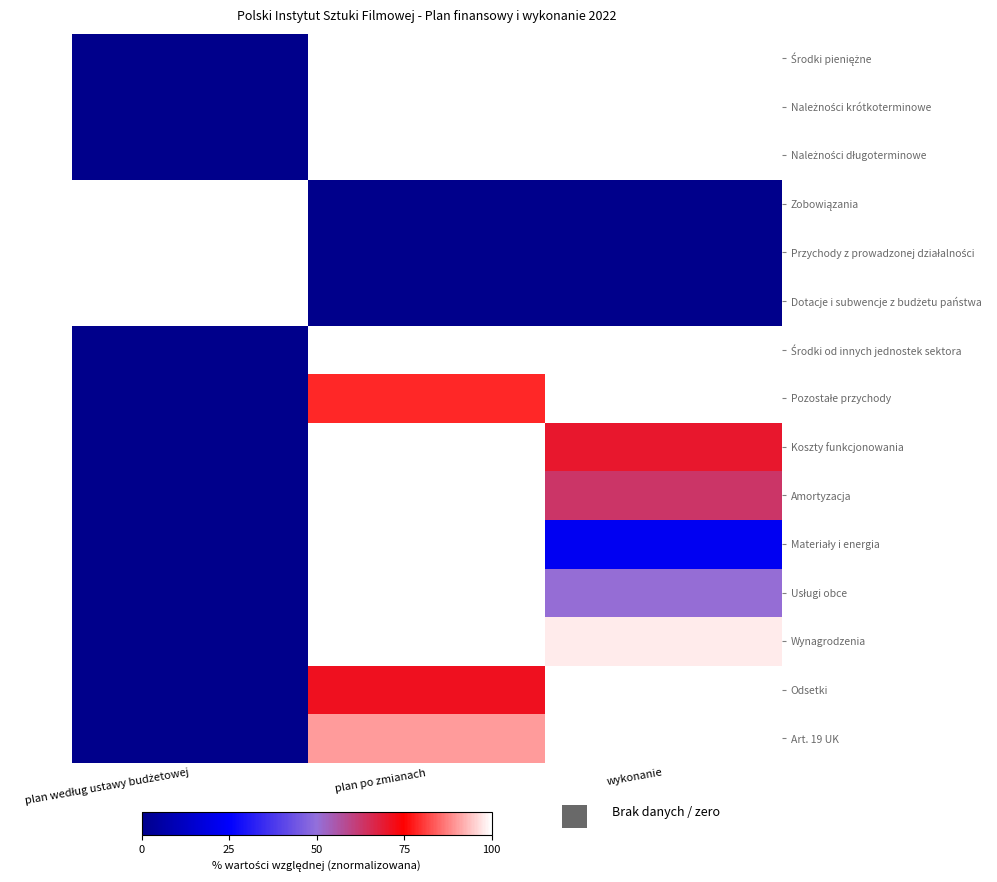

Rank the series by their maximum value, from highest to lowest.

Środki pieniężne, Należności krótkoterminowe, Należności długoterminowe, Zobowiązania, Przychody z prowadzonej działalności, Dotacje i subwencje z budżetu państwa, Środki od innych jednostek sektora, Pozostałe przychody, Koszty funkcjonowania, Amortyzacja, Materiały i energia, Usługi obce, Wynagrodzenia, Odsetki, Art. 19 UK